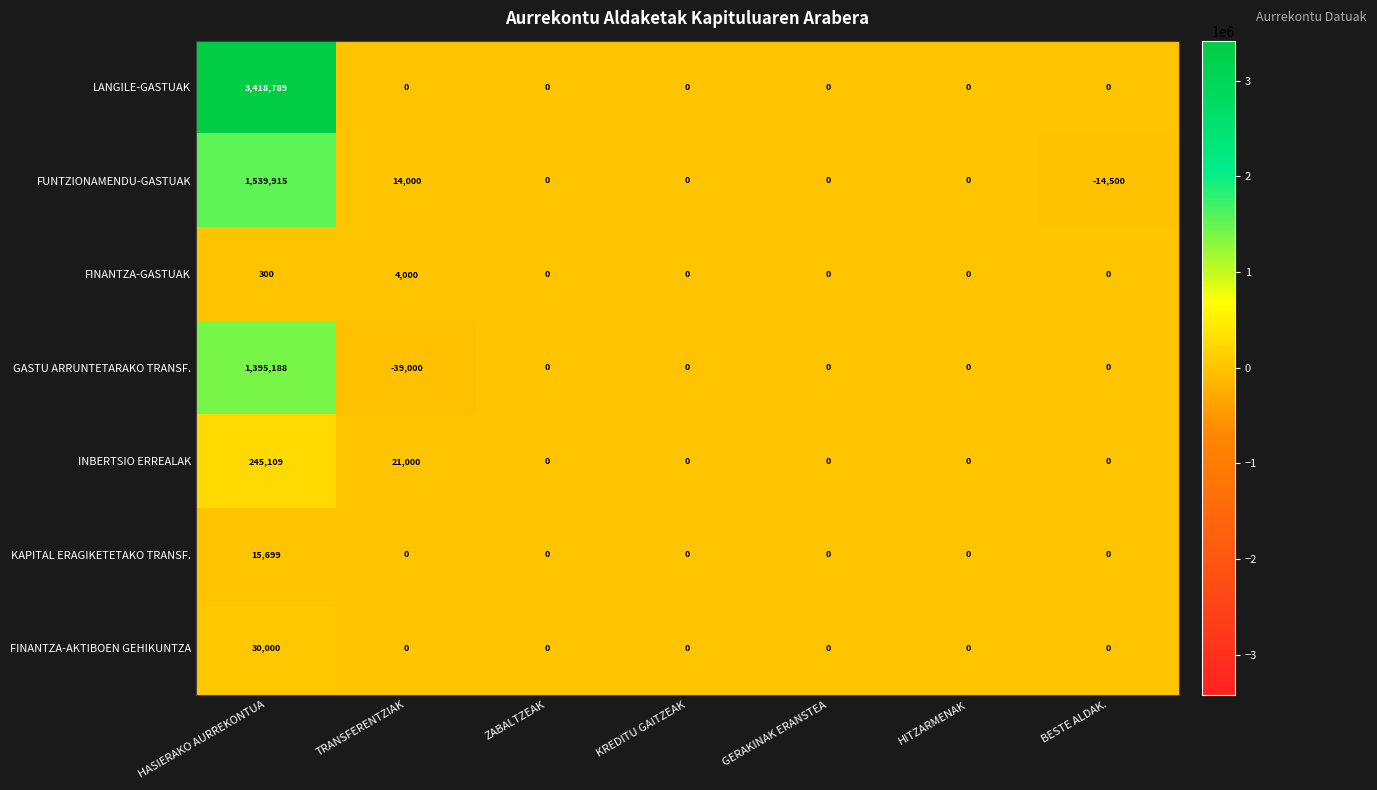

What is the total value across all series at HASIERAKO AURREKONTUA?

6645000